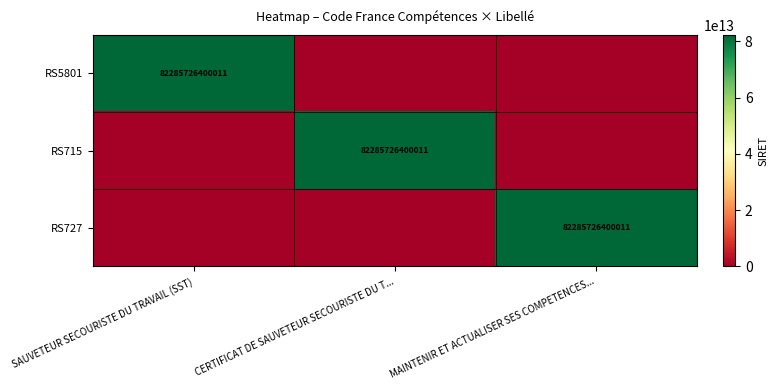

The RS727 series shows 44449990363729 at MAINTENIR ET ACTUALISER SES COMPETENCES.... True or false?

False